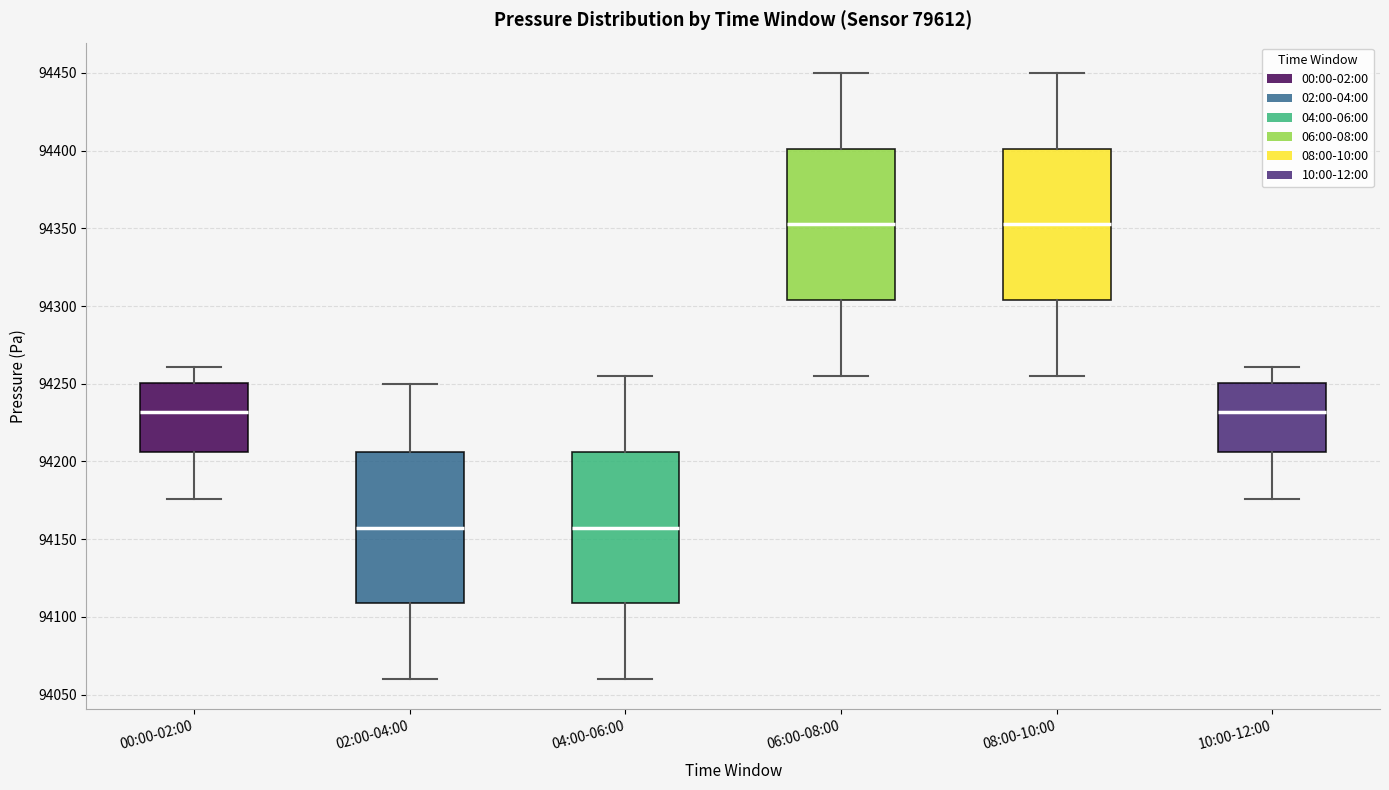

Where does the lower whisker of the box for 02:00-04:00 end on the y-axis? The values are not printed on the chart, so give them approximately, as read against the axis.

94060